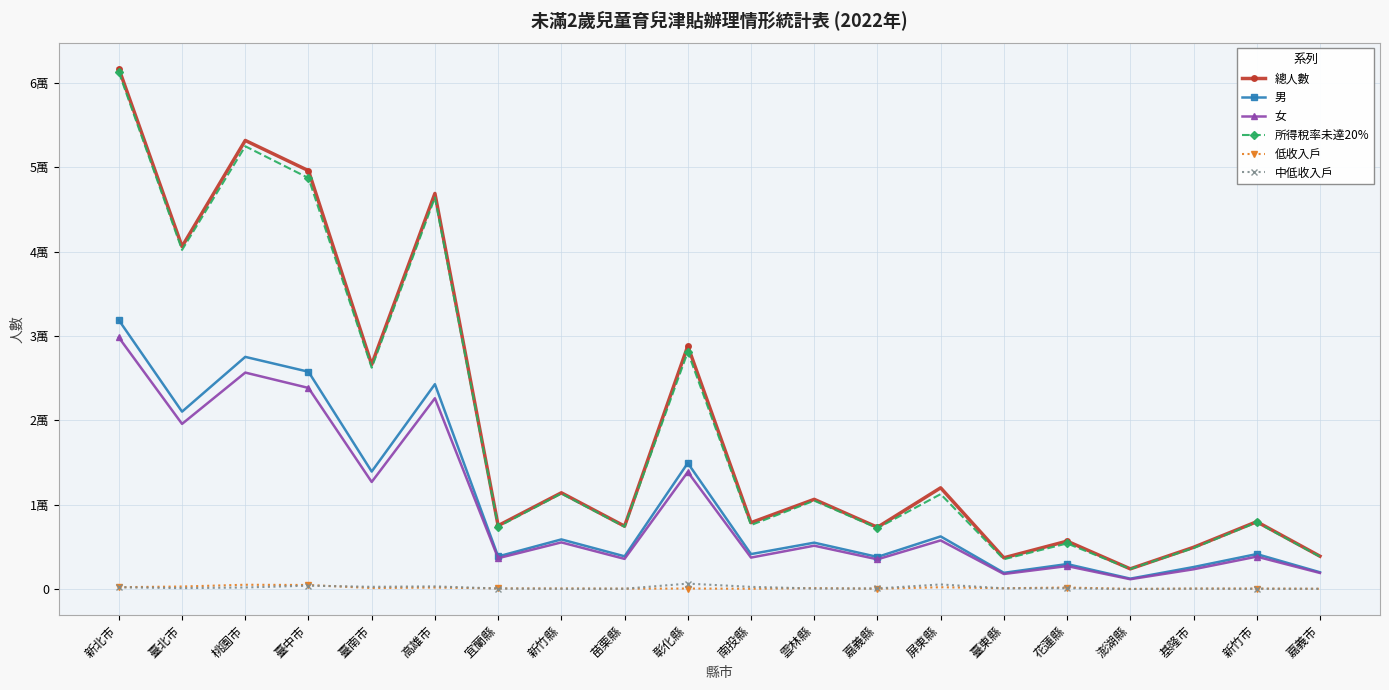

What is the sum of all 中低收入戶 values?

3436